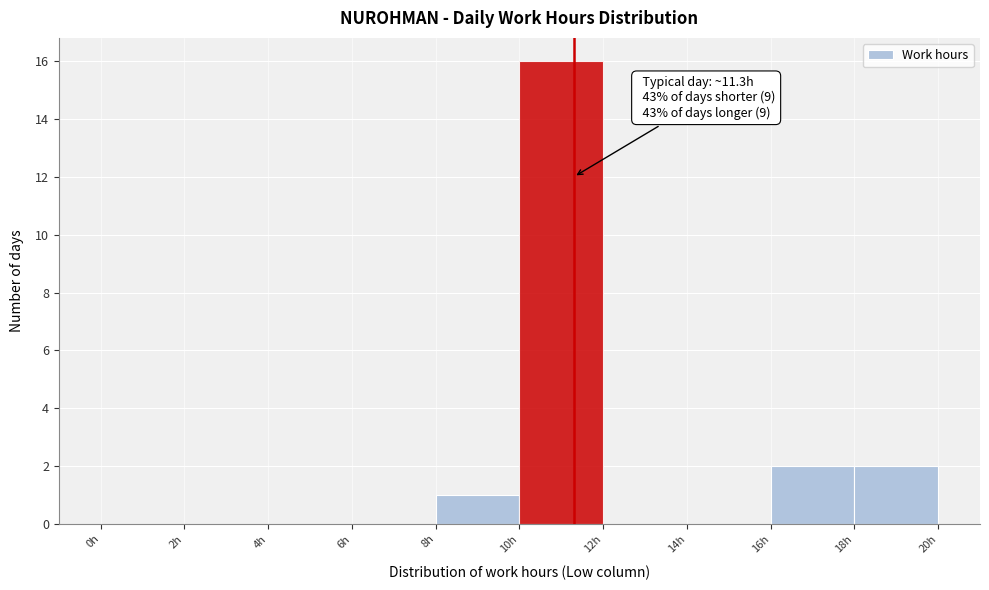

Over which range of the x-axis is the bar tallest?

10 to 12